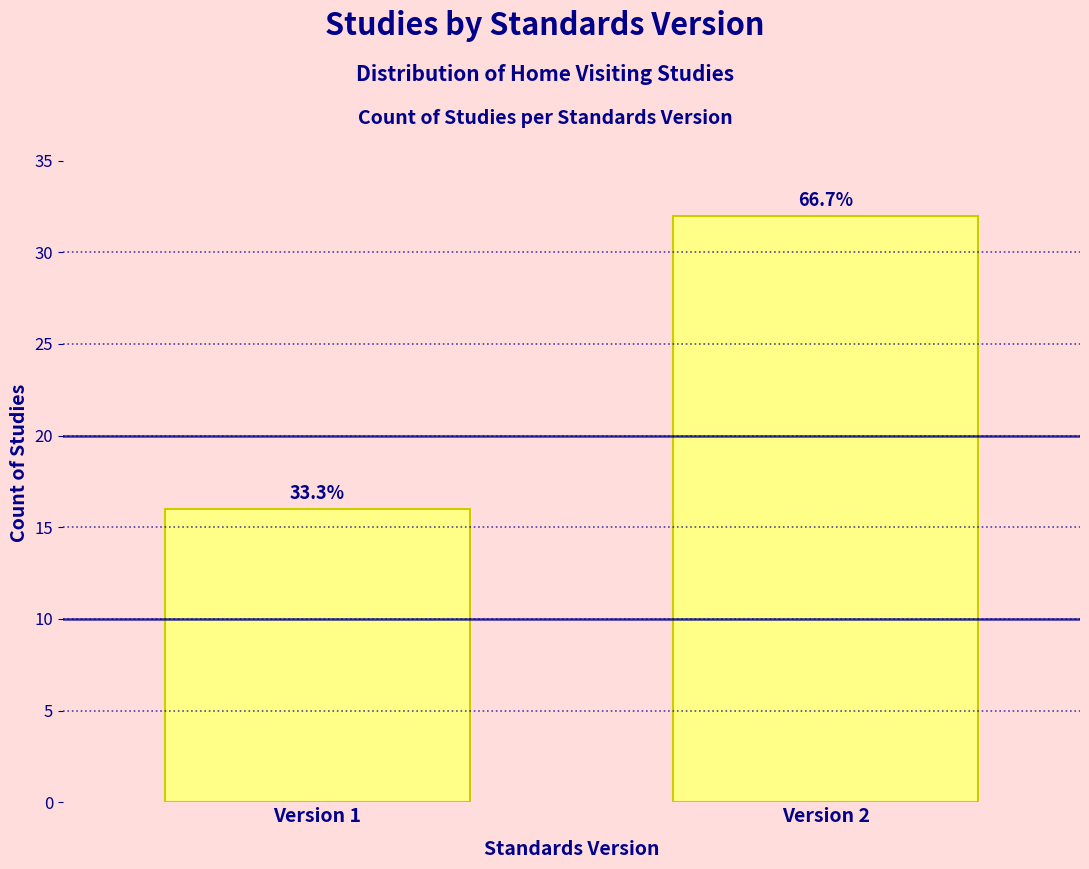

How many bars are there in total?

2